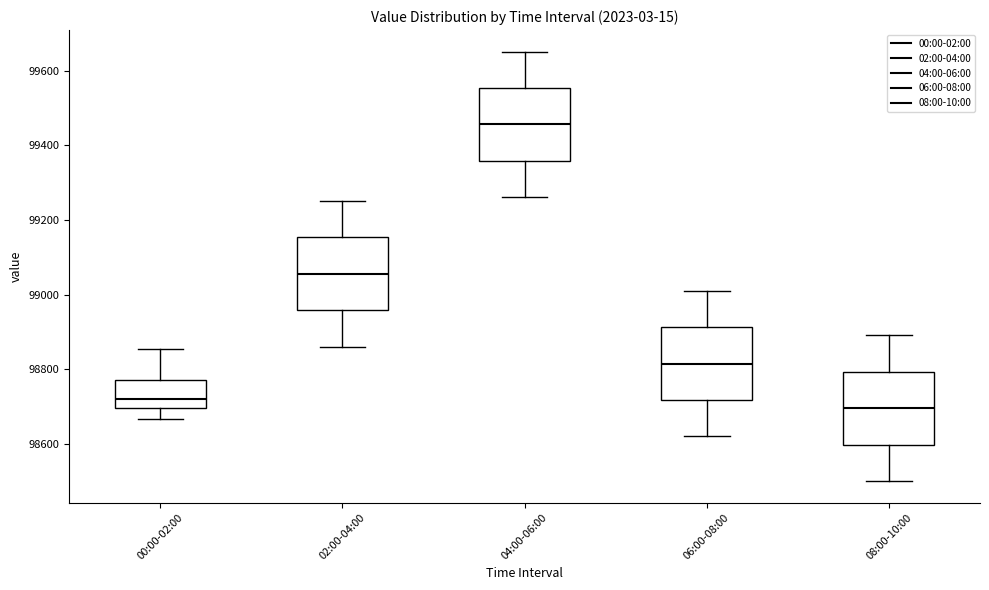

Reading left to right, read every box against the y-axis: the position of its median line, the range the box covers, and the ends of its whiskers. The values are not printed on the chart, so give them approximately, as read against the axis.

00:00-02:00: median 98720, box 98700 to 98780, whiskers 98660 to 98860
02:00-04:00: median 99060, box 98960 to 99160, whiskers 98860 to 99260
04:00-06:00: median 99460, box 99360 to 99560, whiskers 99260 to 99660
06:00-08:00: median 98820, box 98720 to 98920, whiskers 98620 to 99020
08:00-10:00: median 98700, box 98600 to 98800, whiskers 98500 to 98900